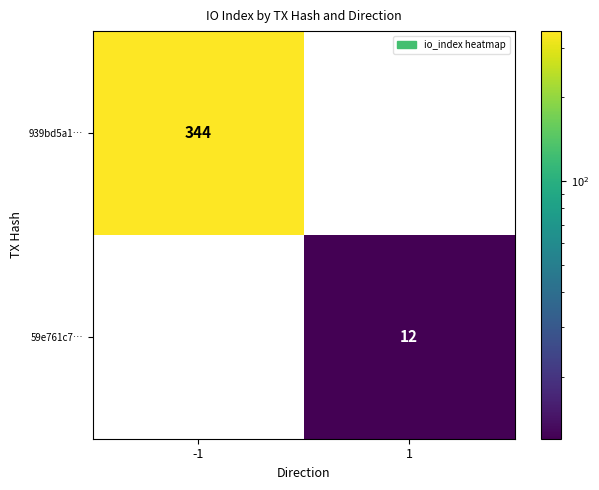

Is it true that 939bd5a1… equals -220 at 1?

False